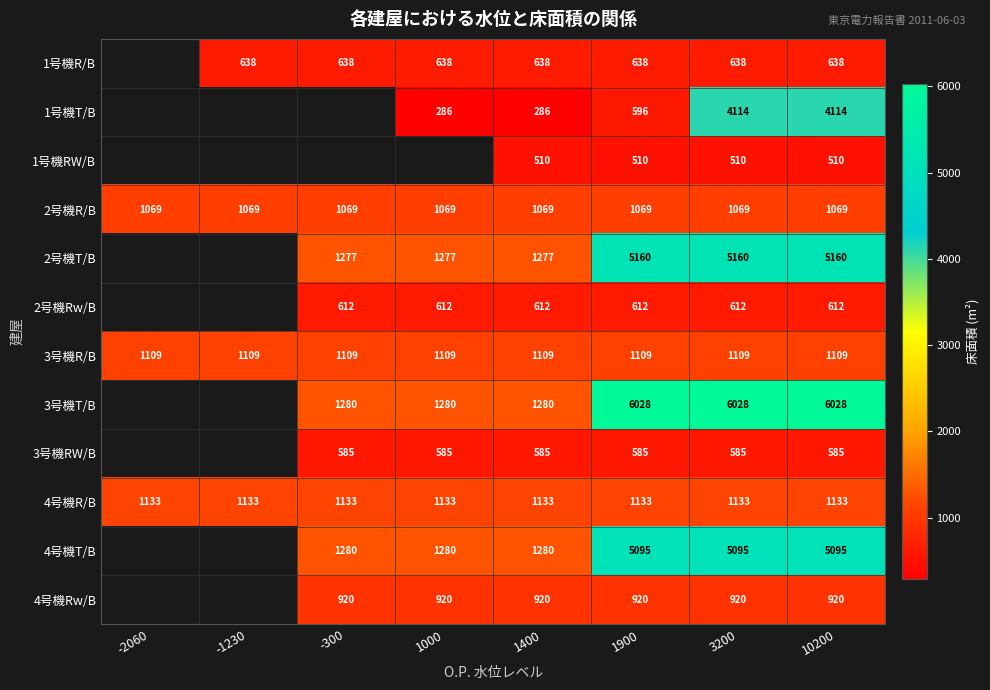

How many series are shown in this chart?

12